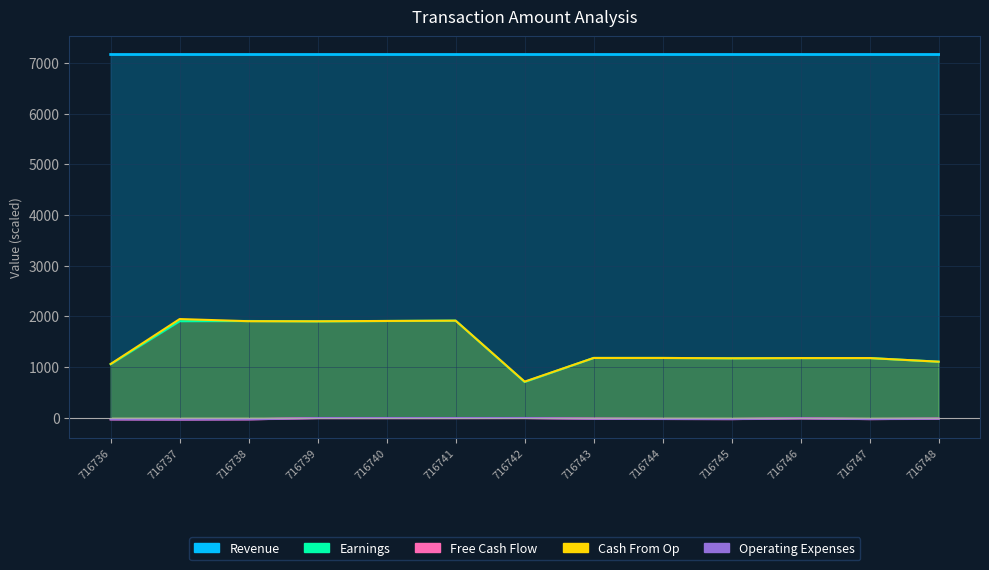

The value of Cash From Op at 716741 is 1913.0. True or false?

True